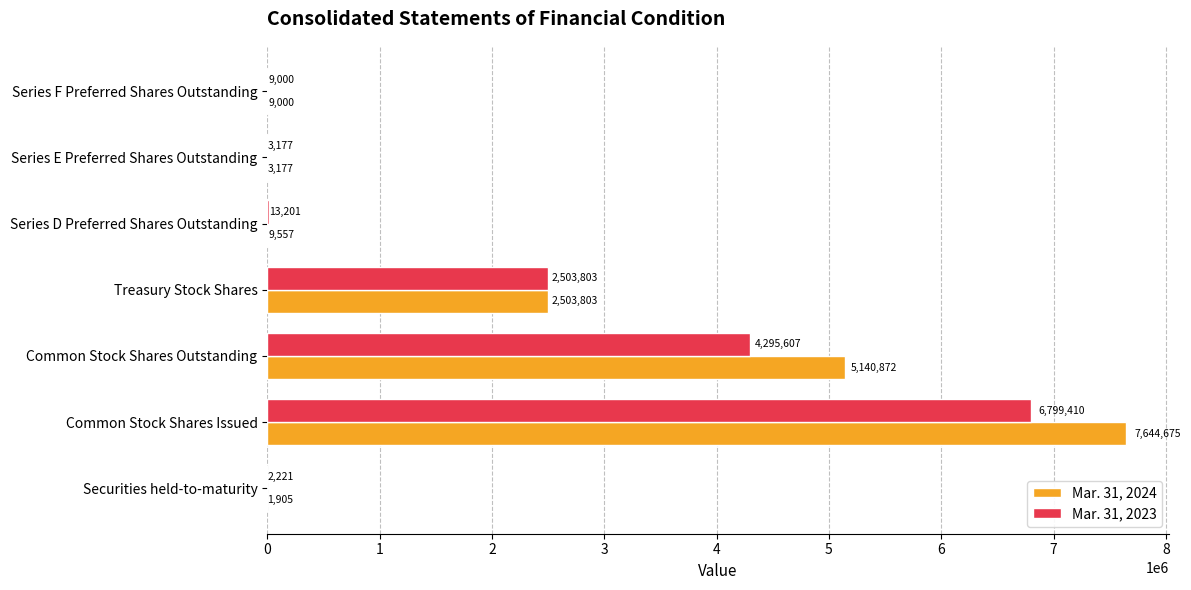

Is the value of Mar. 31, 2023 at Series D Preferred Shares Outstanding greater than the value of Mar. 31, 2024 at Series F Preferred Shares Outstanding?

Yes